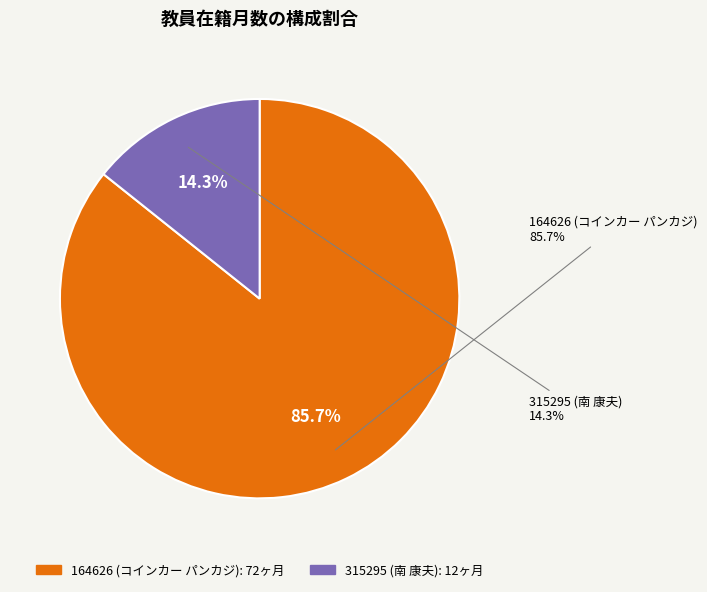

Is 315295 (南 康夫) the majority of the pie?

No